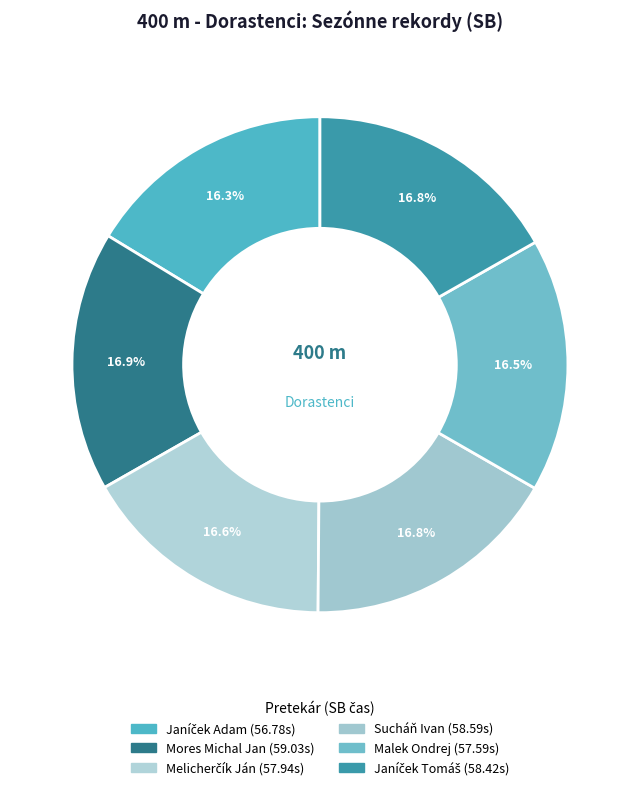

What is the change in value from Janíček Adam to Sucháň Ivan?

+1.8